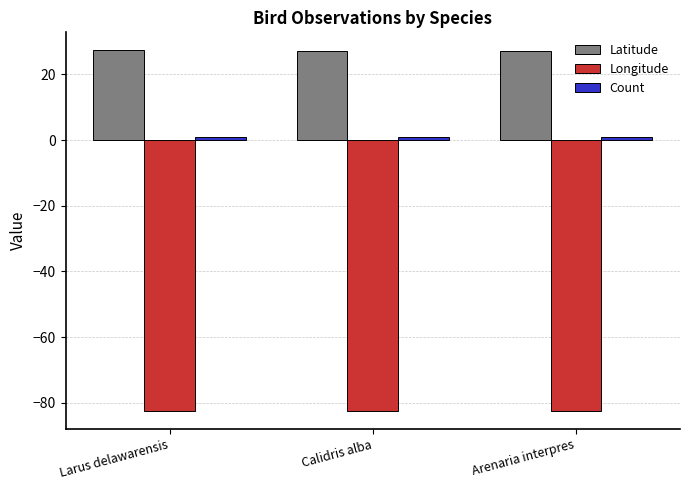

What is the greatest value displayed?

27.3